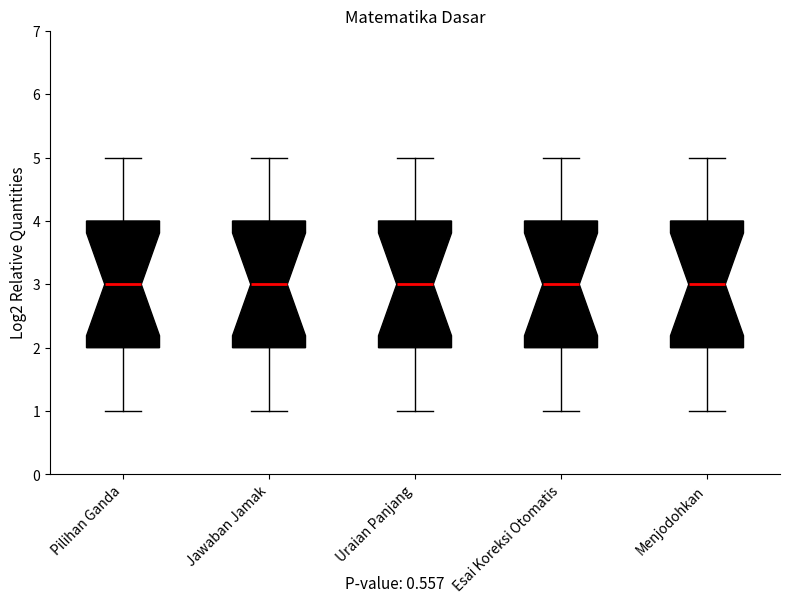

Reading left to right, transcribe this box plot: for each box, give where its median line is, the range the box spans, and where its two whiskers end, as read against the y-axis. The values are not printed on the chart, so give them approximately, as read against the axis.

Pilihan Ganda: median 3, box 2 to 4, whiskers 1 to 5
Jawaban Jamak: median 3, box 2 to 4, whiskers 1 to 5
Uraian Panjang: median 3, box 2 to 4, whiskers 1 to 5
Esai Koreksi Otomatis: median 3, box 2 to 4, whiskers 1 to 5
Menjodohkan: median 3, box 2 to 4, whiskers 1 to 5